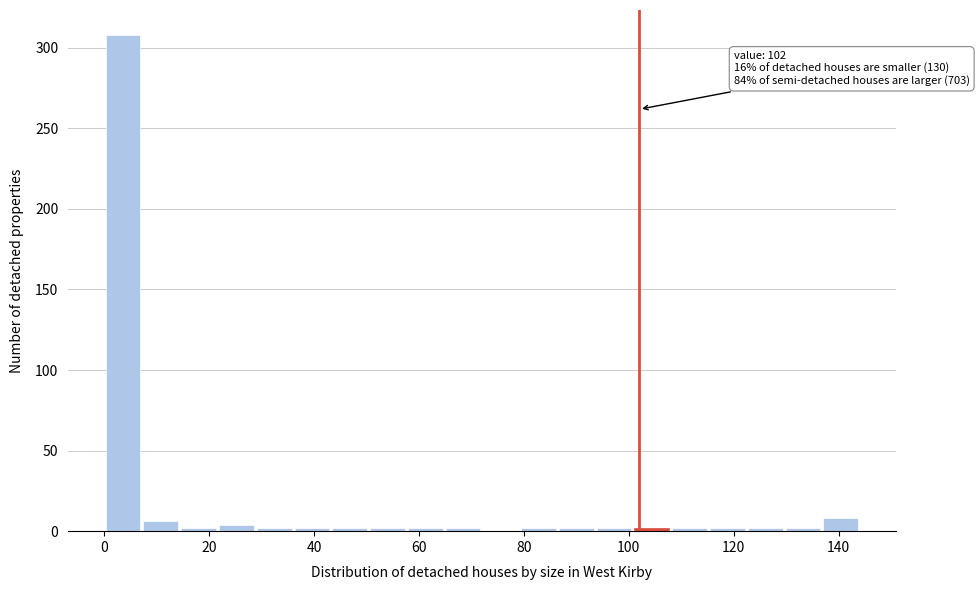

Read against the x-axis, roughly where is the centre of the tallest bar?

4